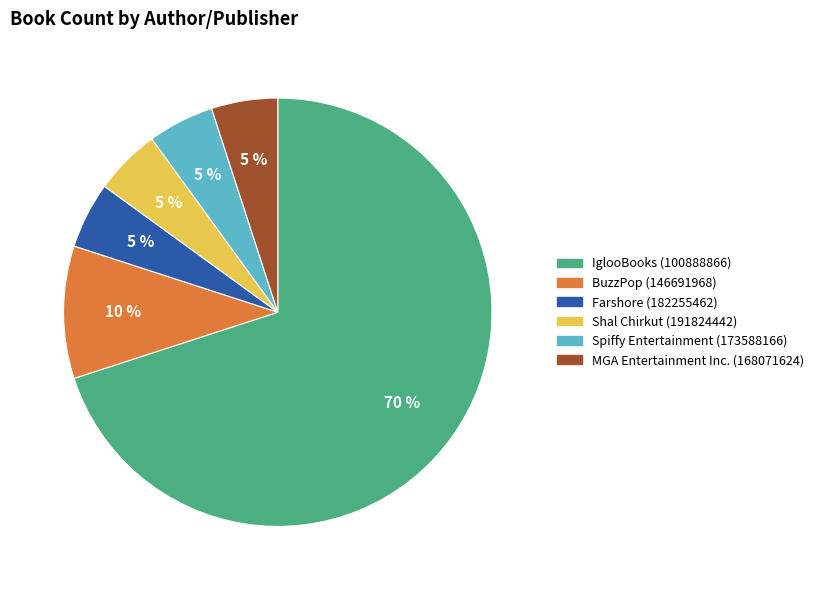

The BuzzPop (146691968) slice represents 16% of the pie. True or false?

False